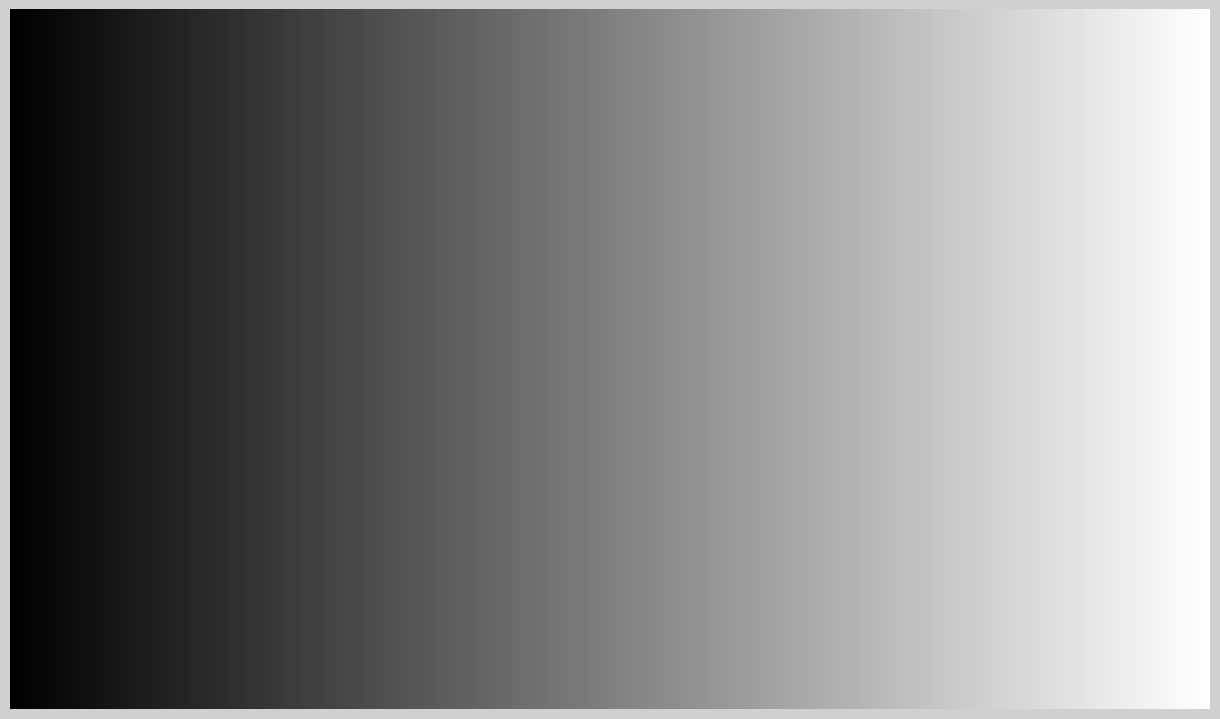

How many slices are in this pie chart?

2